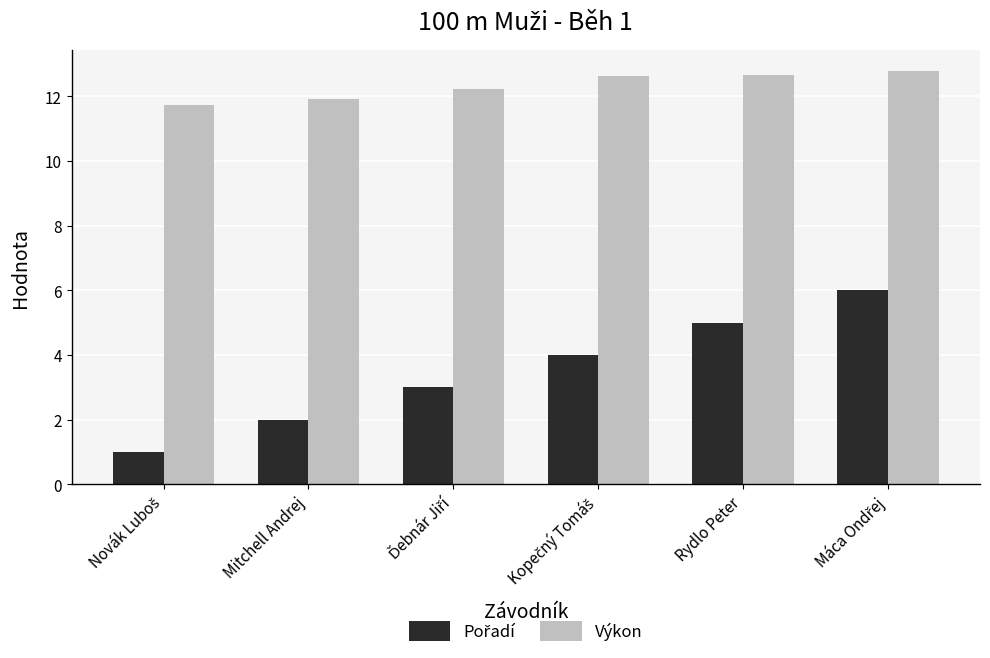

What is the highest value of the Výkon series?

12.8